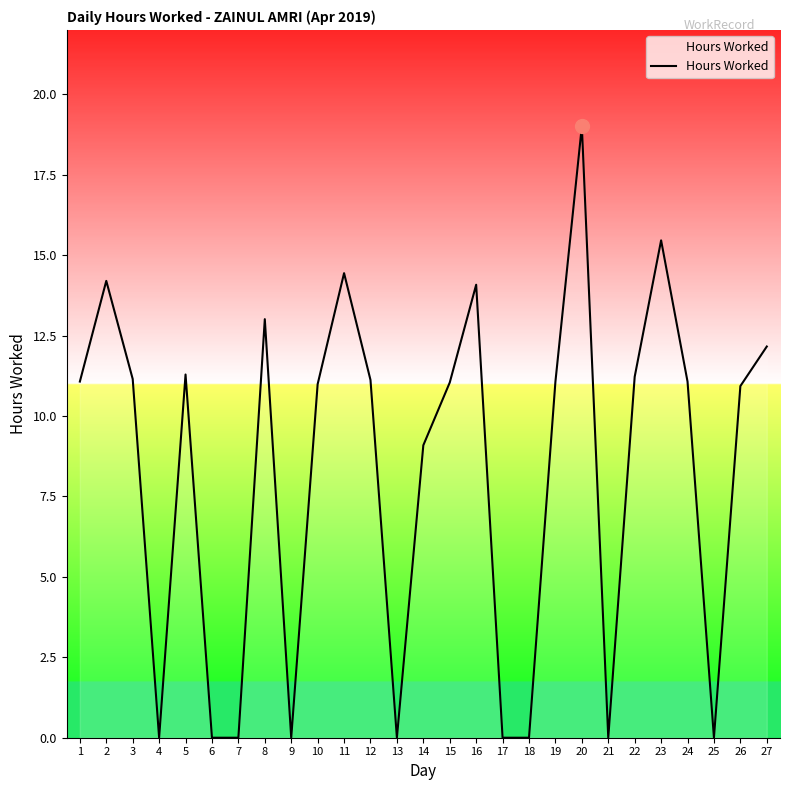

True or false: the data shows 15.1 at 10.

False